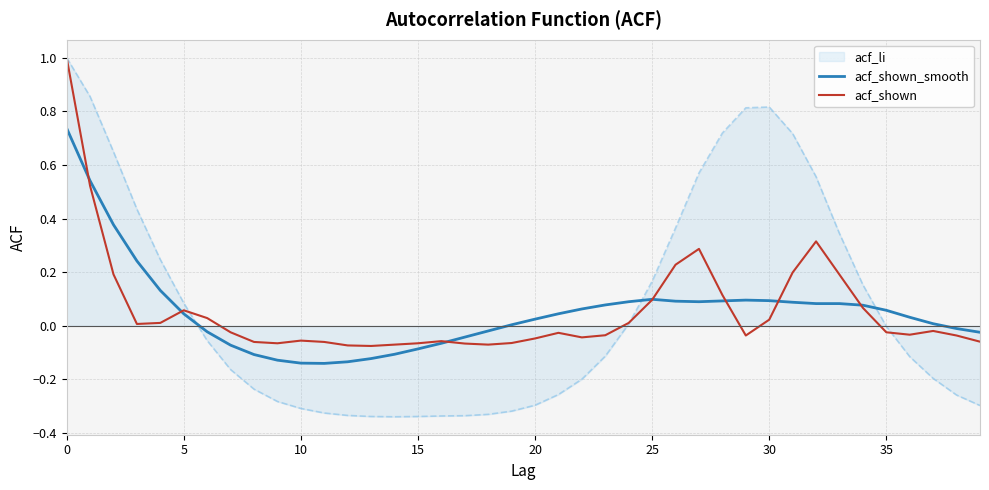

What is the greatest value displayed?

1.0